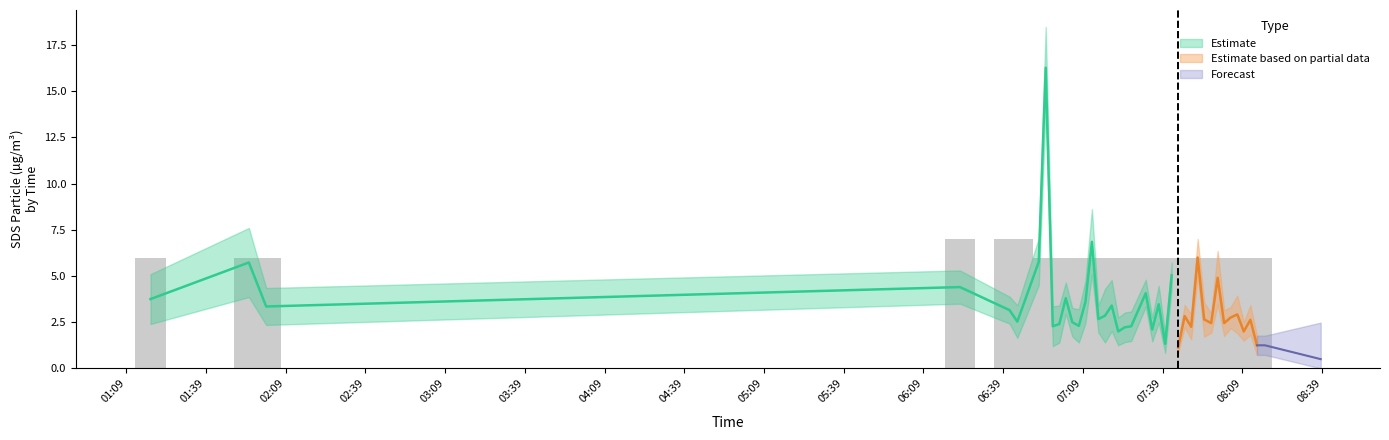

The value of SDS_P2 at 3 is 0.4. True or false?

False